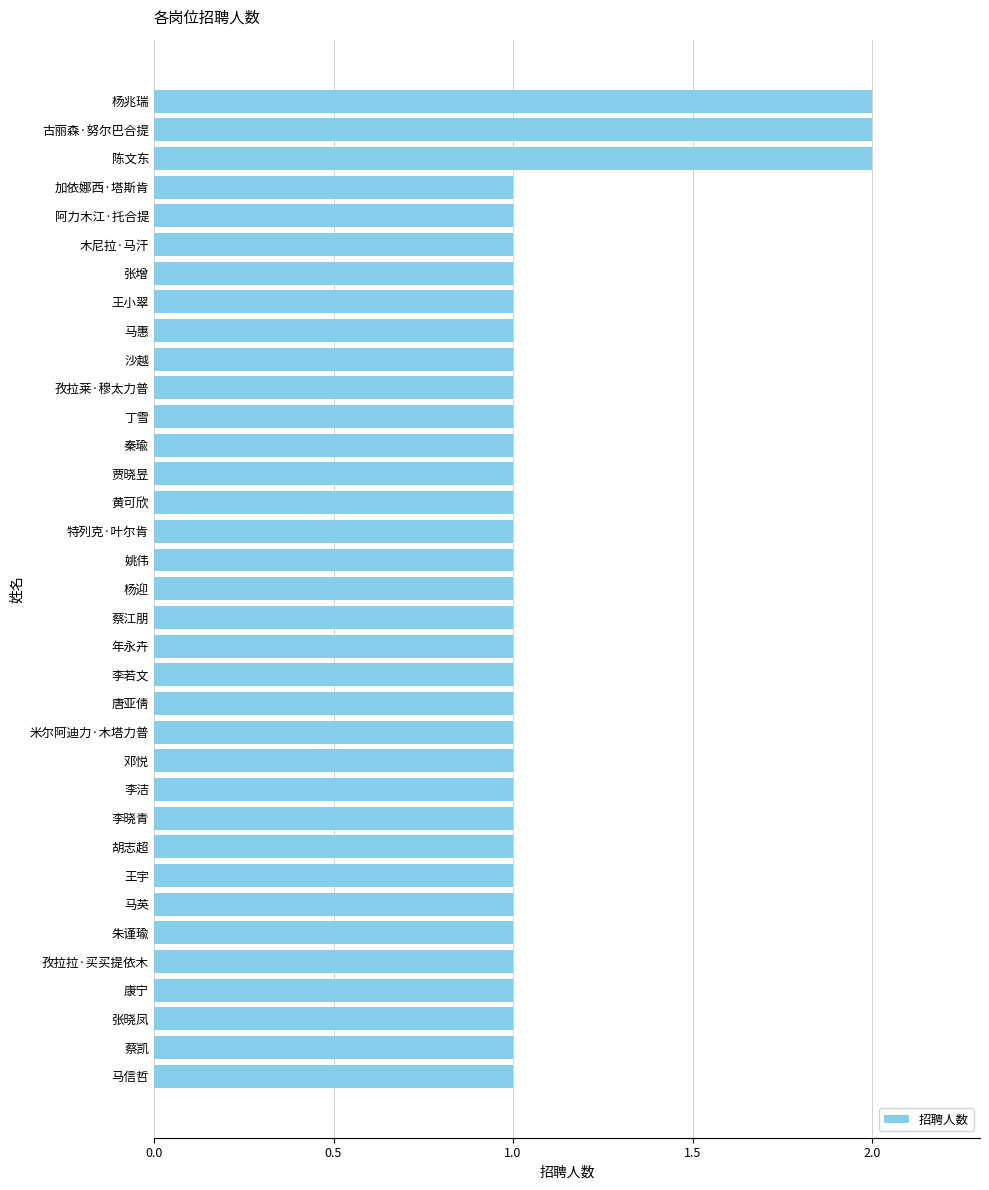

Between 张晓凤 and 杨兆瑞, which is larger?

杨兆瑞